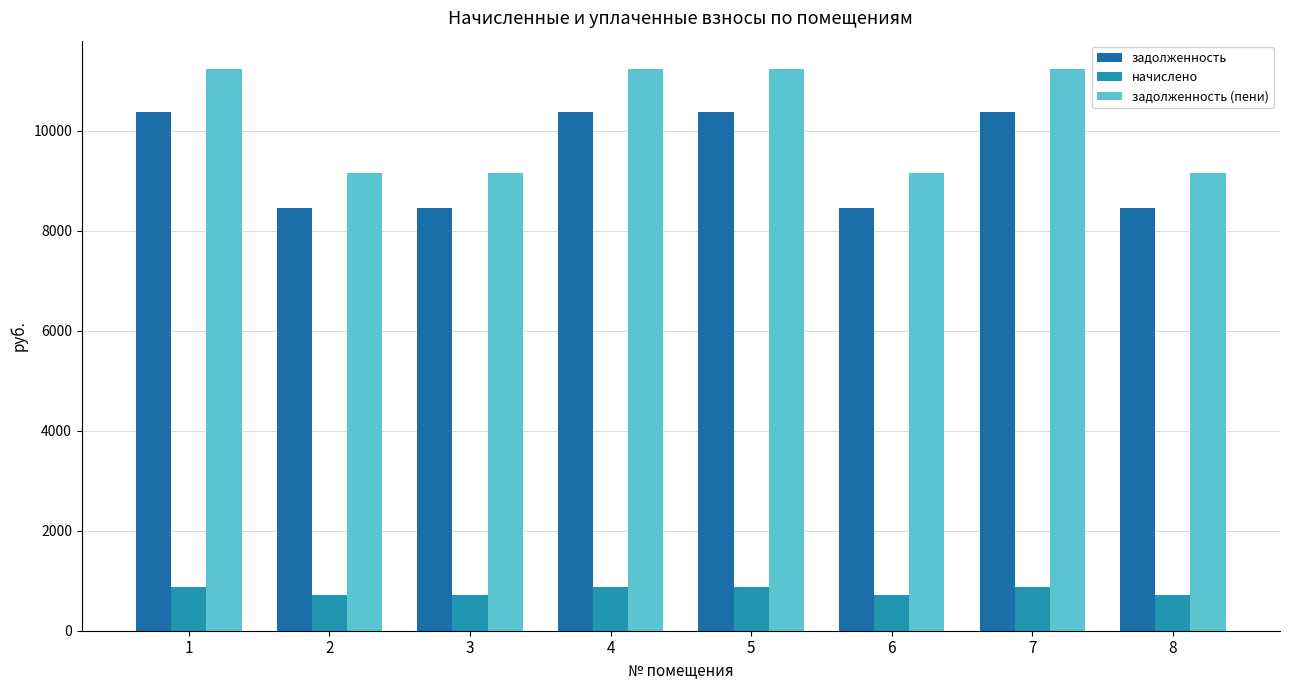

How many distinct data groups are displayed?

3